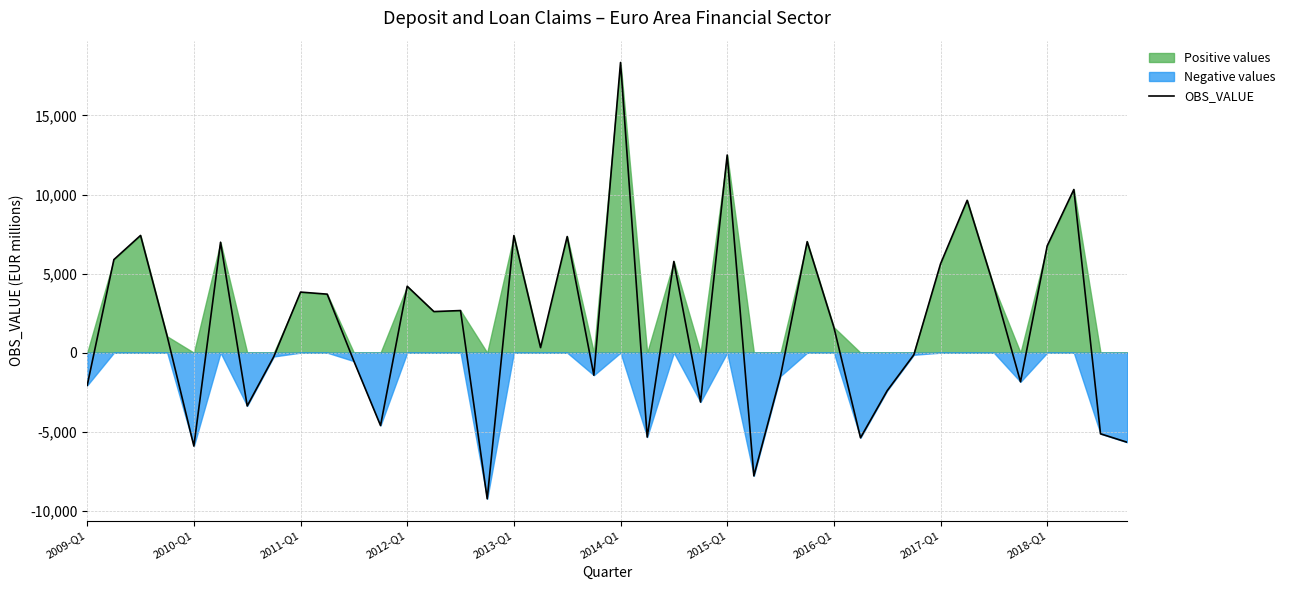

What is the sum of all values?

69489.8